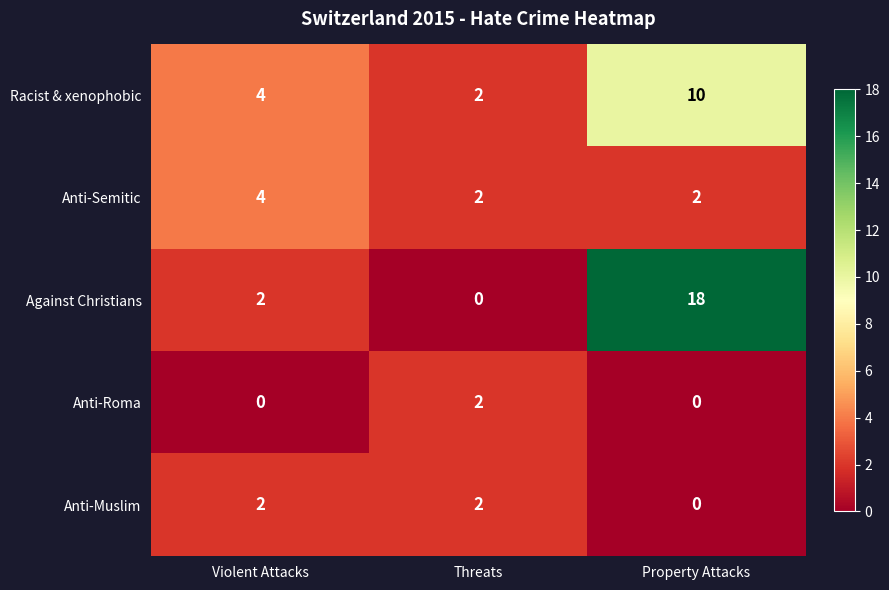

Which series has the widest spread of values?

Against Christians